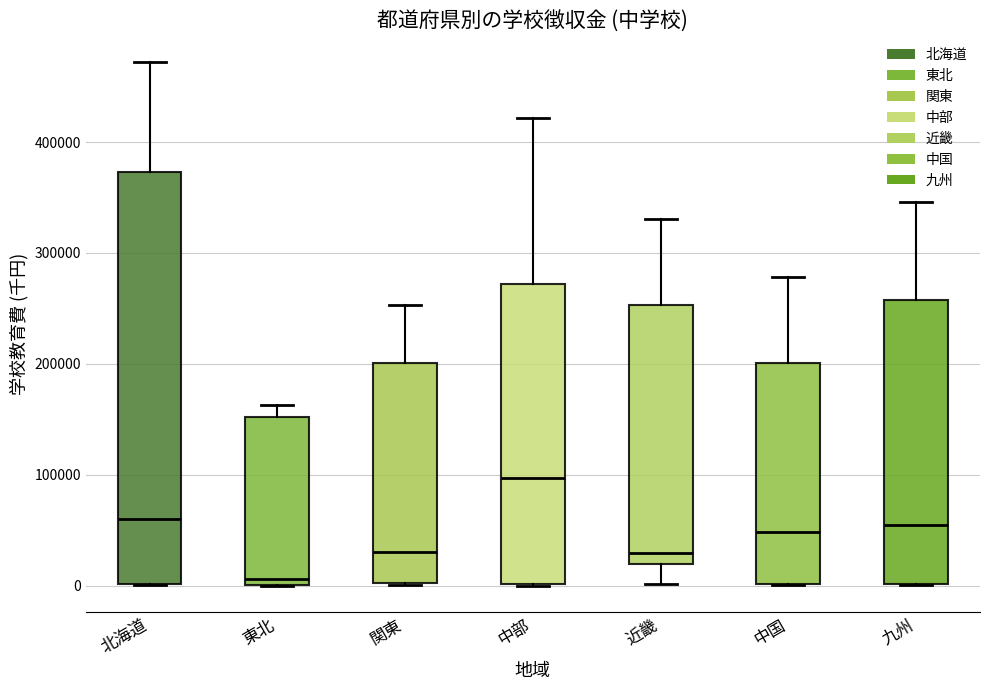

Where does the upper whisker of the box for 関東 end on the y-axis? The values are not printed on the chart, so give them approximately, as read against the axis.

250000